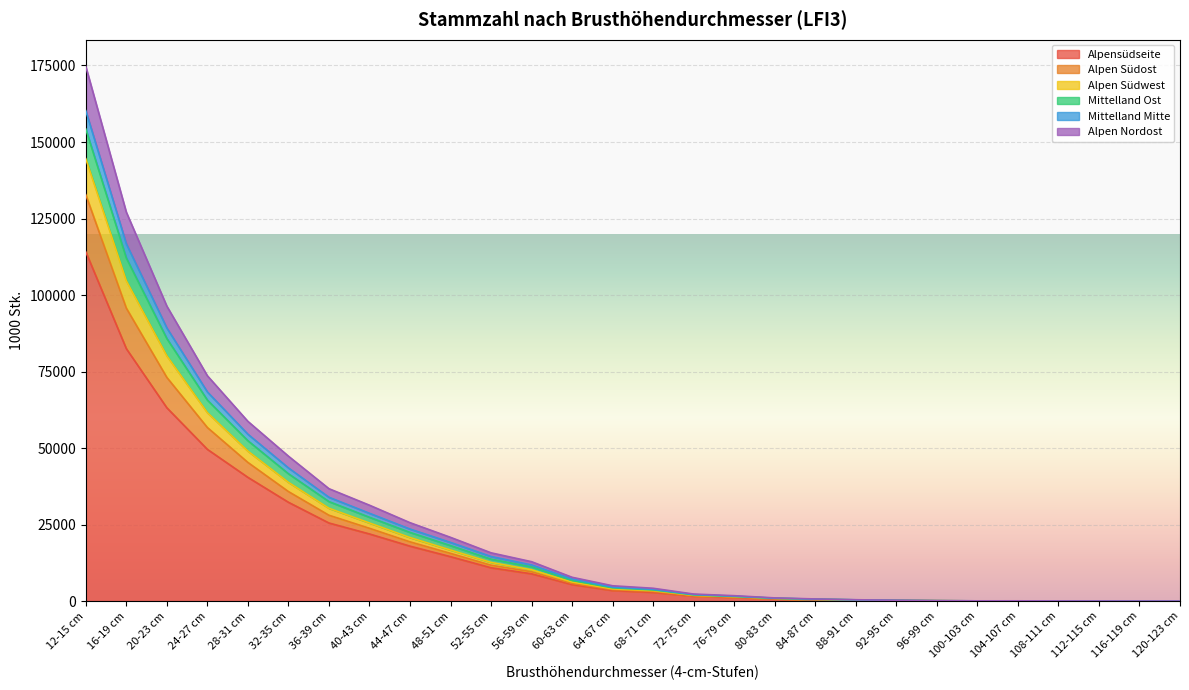

What is the total value across all series at 100-103 cm?

88